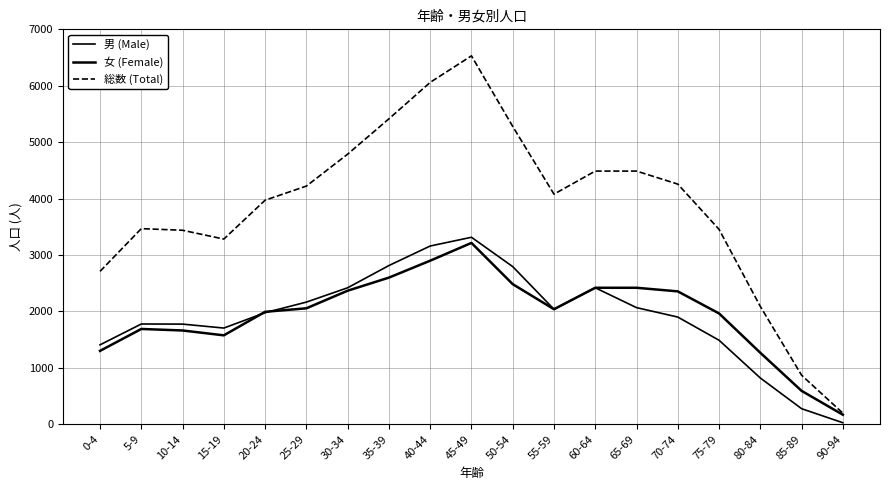

How many distinct data groups are displayed?

3